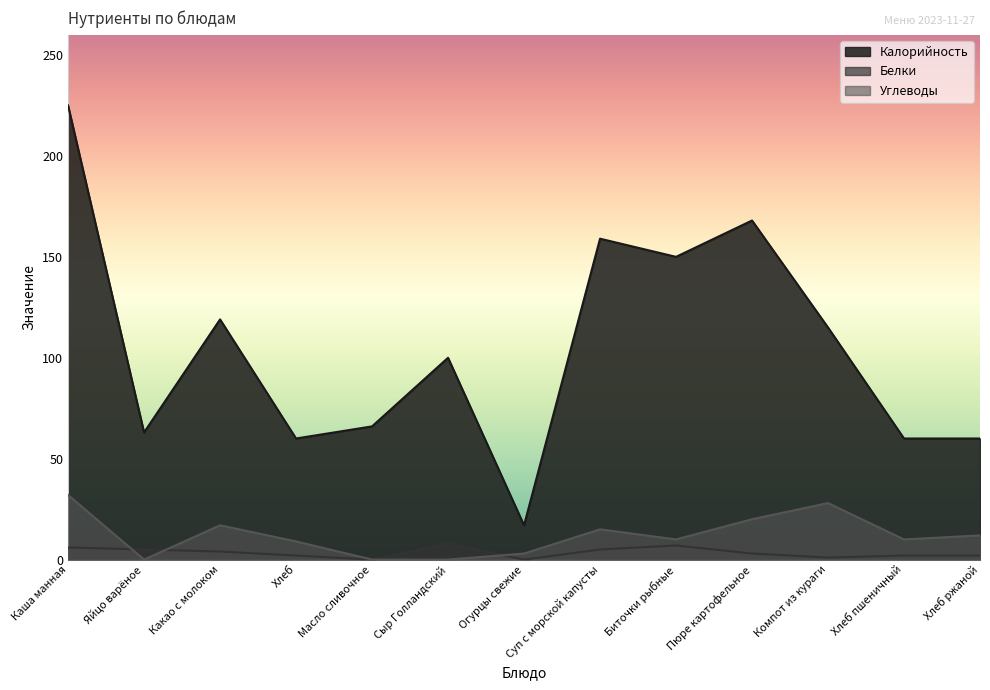

What is the average value of the Углеводы series?

12